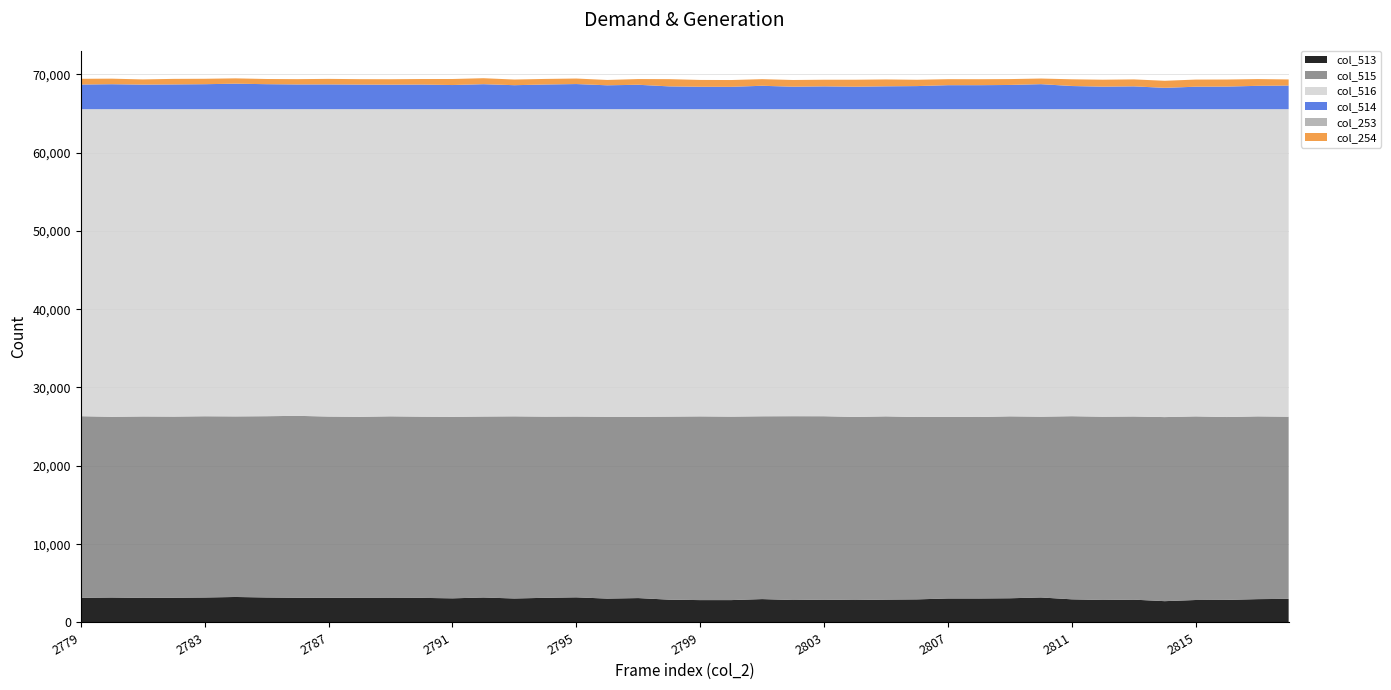

Reading left to right, what are all the values shown in this chart?

col_513: 2779=3144	2780=3187	2781=3135	2782=3158	2783=3188	2784=3254	2785=3190	2786=3155	2787=3159	2788=3137	2789=3128	2790=3141	2791=3081	2792=3189	2793=3062	2794=3148	2795=3208	2796=3048	2797=3114	2798=2909	2799=2855	2800=2856	2801=2985	2802=2866	2803=2911	2804=2866	2805=2918	2806=2948	2807=3063	2808=3062	2809=3090	2810=3192	2811=2954	2812=2871	2813=2912	2814=2720	2815=2868	2816=2882	2817=2979	2818=3015
col_515: 2779=23192	2780=23071	2781=23166	2782=23125	2783=23139	2784=23053	2785=23144	2786=23226	2787=23130	2788=23120	2789=23189	2790=23135	2791=23175	2792=23104	2793=23254	2794=23132	2795=23084	2796=23214	2797=23146	2798=23372	2799=23456	2800=23424	2801=23338	2802=23469	2803=23419	2804=23377	2805=23395	2806=23283	2807=23192	2808=23169	2809=23226	2810=23079	2811=23380	2812=23398	2813=23387	2814=23501	2815=23442	2816=23347	2817=23333	2818=23253
col_516: 2779=39199	2780=39277	2781=39234	2782=39252	2783=39208	2784=39228	2785=39201	2786=39154	2787=39246	2788=39278	2789=39218	2790=39259	2791=39279	2792=39242	2793=39219	2794=39255	2795=39243	2796=39273	2797=39275	2798=39254	2799=39224	2800=39255	2801=39212	2802=39200	2803=39205	2804=39292	2805=39222	2806=39304	2807=39280	2808=39304	2809=39219	2810=39264	2811=39201	2812=39266	2813=39236	2814=39314	2815=39225	2816=39306	2817=39223	2818=39267
col_514: 2779=3143	2780=3185	2781=3134	2782=3157	2783=3188	2784=3253	2785=3190	2786=3154	2787=3159	2788=3137	2789=3125	2790=3141	2791=3081	2792=3188	2793=3061	2794=3148	2795=3207	2796=3047	2797=3114	2798=2908	2799=2855	2800=2855	2801=2985	2802=2865	2803=2911	2804=2865	2805=2917	2806=2947	2807=3062	2808=3062	2809=3090	2810=3192	2811=2954	2812=2871	2813=2912	2814=2720	2815=2867	2816=2882	2817=2979	2818=3014
col_253: 2779=3	2780=7	2781=7	2782=5	2783=1	2784=2	2785=0	2786=6	2787=4	2788=3	2789=5	2790=3	2791=3	2792=8	2793=1	2794=4	2795=4	2796=4	2797=6	2798=6	2799=9	2800=1	2801=8	2802=7	2803=8	2804=5	2805=12	2806=5	2807=1	2808=5	2809=5	2810=5	2811=12	2812=9	2813=8	2814=7	2815=6	2816=7	2817=4	2818=2
col_254: 2779=733	2780=704	2781=657	2782=707	2783=693	2784=679	2785=663	2786=674	2787=705	2788=692	2789=693	2790=706	2791=769	2792=757	2793=722	2794=710	2795=701	2796=679	2797=726	2798=920	2799=869	2800=865	2801=840	2802=854	2803=841	2804=889	2805=868	2806=803	2807=767	2808=758	2809=747	2810=716	2811=849	2812=882	2813=883	2814=898	2815=906	2816=897	2817=860	2818=780